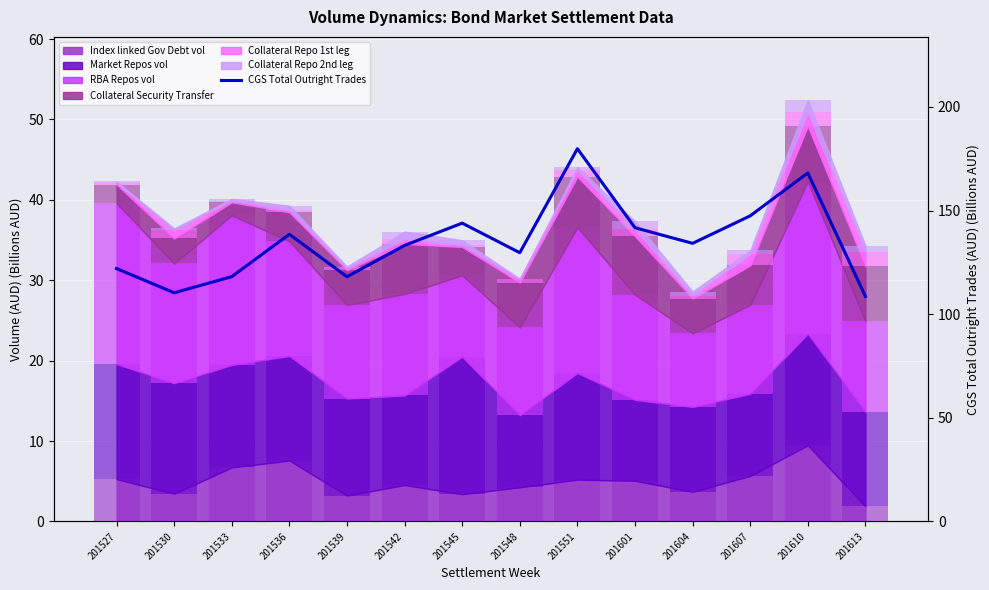

At which label does the data first exceed 134?

201536